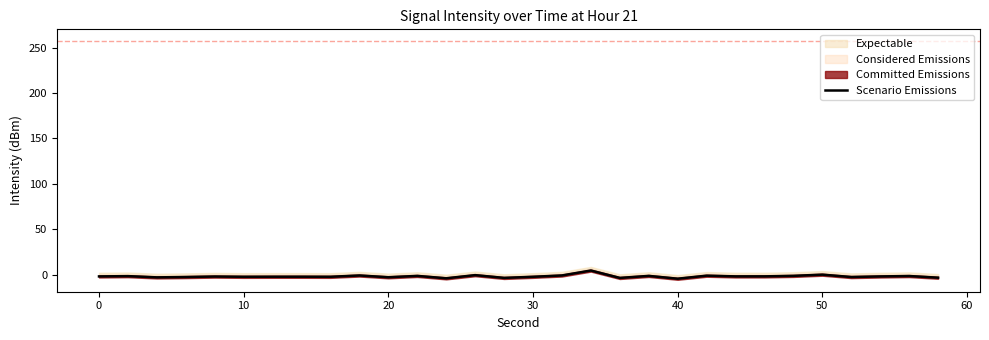

What is the maximum value shown in the chart?

4.5